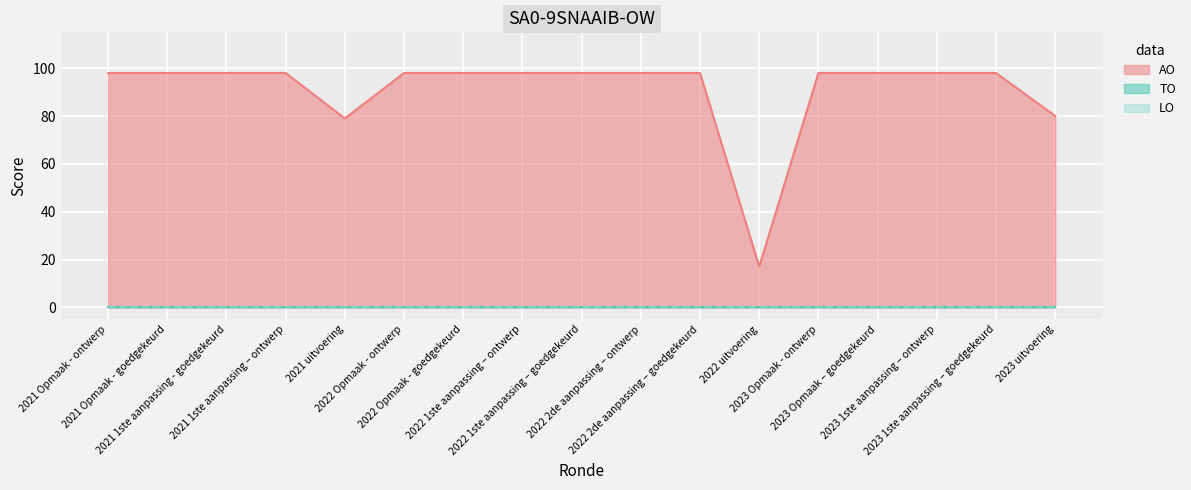

At which category is the sum across all series the highest?

2021 Opmaak - ontwerp